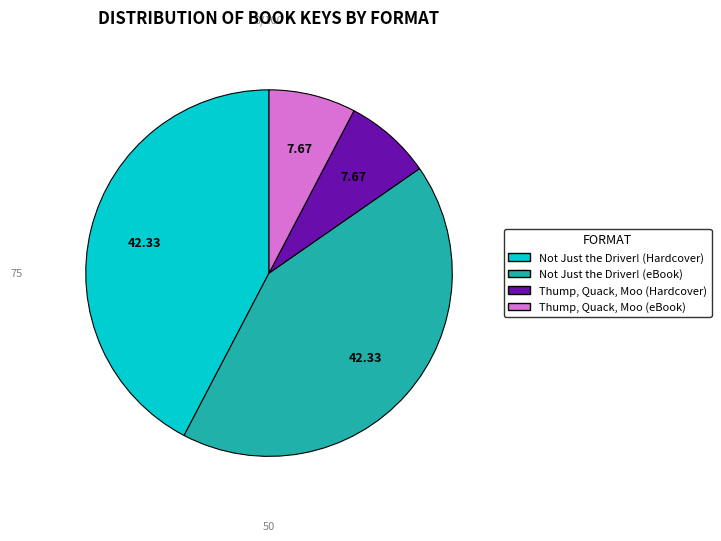

Does any single category account for the majority?

No